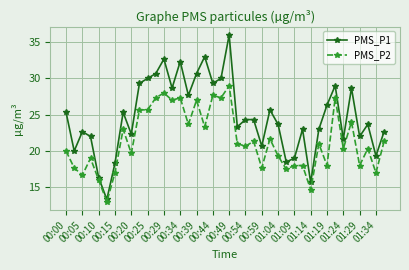

Which series has the largest range (max minus min)?

PMS_P1